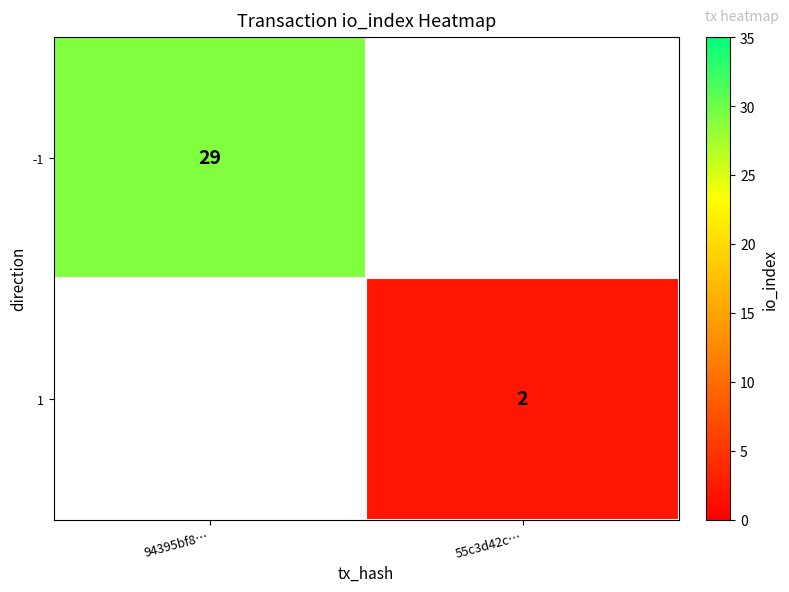

The value of -1 at 94395bf8… is 10. True or false?

False